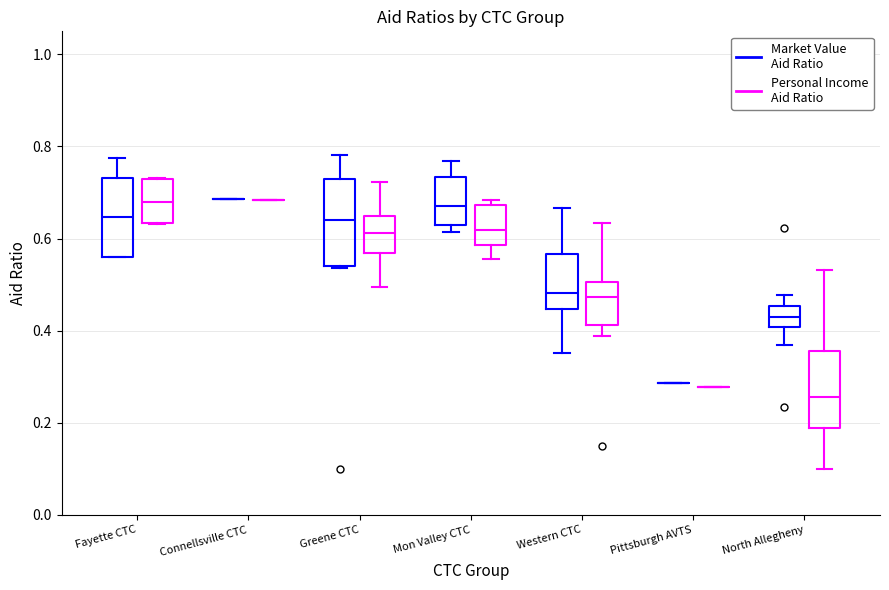

Reading left to right, transcribe this box plot: for each box, give where its median line is, the range the box spans, and where its two whiskers end, as read against the y-axis. The values are not printed on the chart, so give them approximately, as read against the axis.

Fayette CTC (Market Value Aid Ratio): median 0.64, box 0.56 to 0.74, whiskers 0.56 to 0.78
Fayette CTC (Personal Income Aid Ratio): median 0.68, box 0.64 to 0.72, whiskers 0.64 to 0.74
Connellsville CTC (Market Value Aid Ratio): box collapsed to a line at 0.68, whiskers 0.68 to 0.68
Connellsville CTC (Personal Income Aid Ratio): box collapsed to a line at 0.68, whiskers 0.68 to 0.68
Greene CTC (Market Value Aid Ratio): median 0.64, box 0.54 to 0.72, whiskers 0.54 to 0.78
Greene CTC (Personal Income Aid Ratio): median 0.62, box 0.56 to 0.64, whiskers 0.50 to 0.72
Mon Valley CTC (Market Value Aid Ratio): median 0.68, box 0.62 to 0.74, whiskers 0.62 (just below the box's lower edge) to 0.76
Mon Valley CTC (Personal Income Aid Ratio): median 0.62, box 0.58 to 0.68, whiskers 0.56 to 0.68 (just above the box's upper edge)
Western CTC (Market Value Aid Ratio): median 0.48, box 0.44 to 0.56, whiskers 0.36 to 0.66
Western CTC (Personal Income Aid Ratio): median 0.48, box 0.42 to 0.50, whiskers 0.38 to 0.64
Pittsburgh AVTS (Market Value Aid Ratio): box collapsed to a line at 0.28, whiskers 0.28 to 0.28
Pittsburgh AVTS (Personal Income Aid Ratio): box collapsed to a line at 0.28, whiskers 0.28 to 0.28
North Allegheny (Market Value Aid Ratio): median 0.42, box 0.40 to 0.46, whiskers 0.36 to 0.48
North Allegheny (Personal Income Aid Ratio): median 0.26, box 0.18 to 0.36, whiskers 0.10 to 0.54